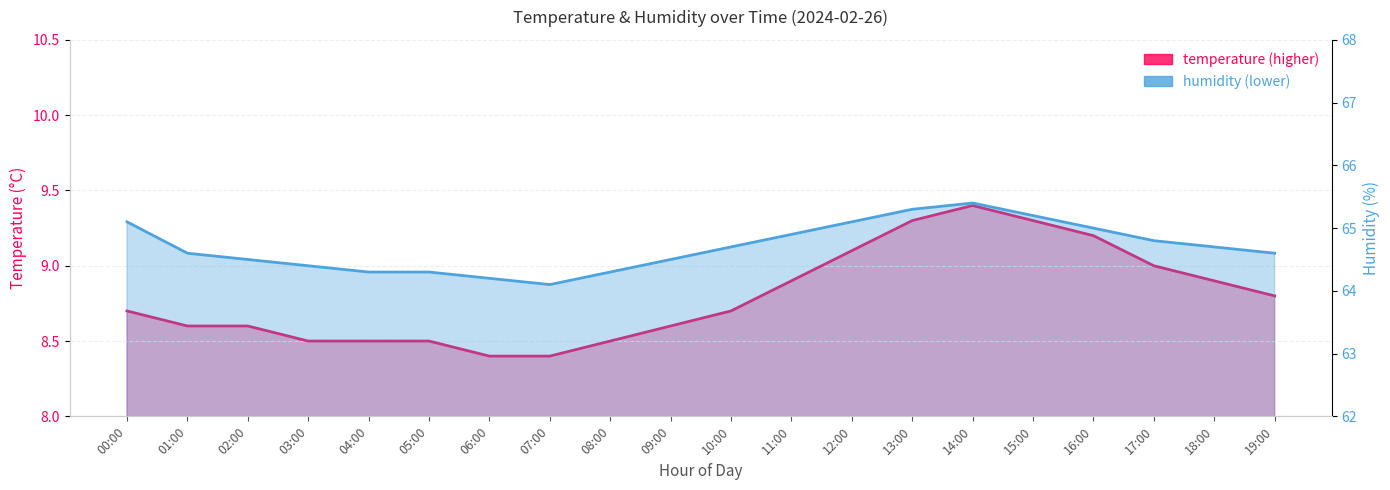

List the series in order of their overall mean, lowest first.

temperature, humidity